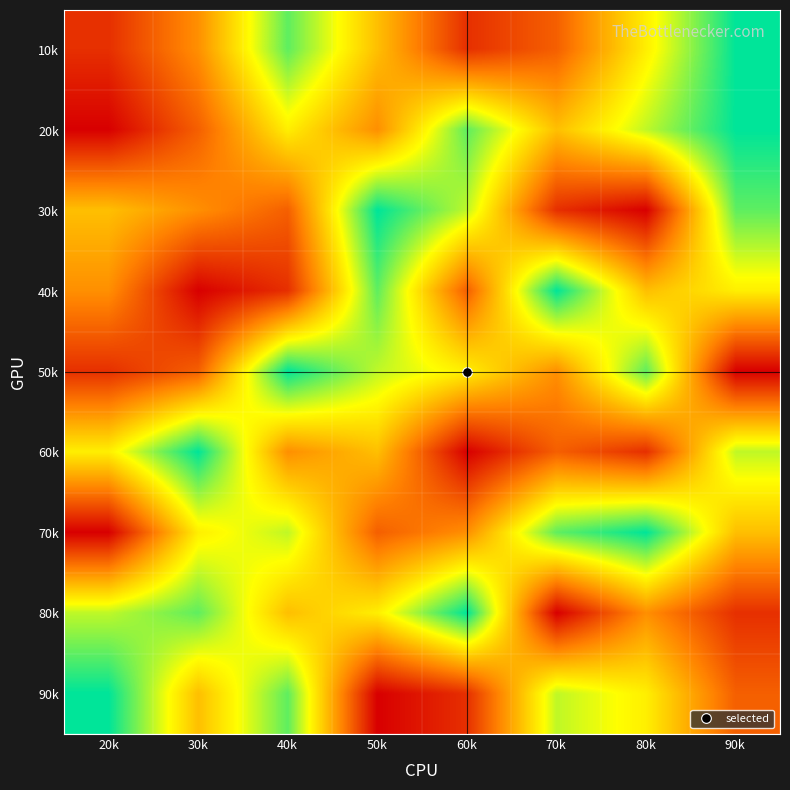

What is the total value across all series at 70k?

42